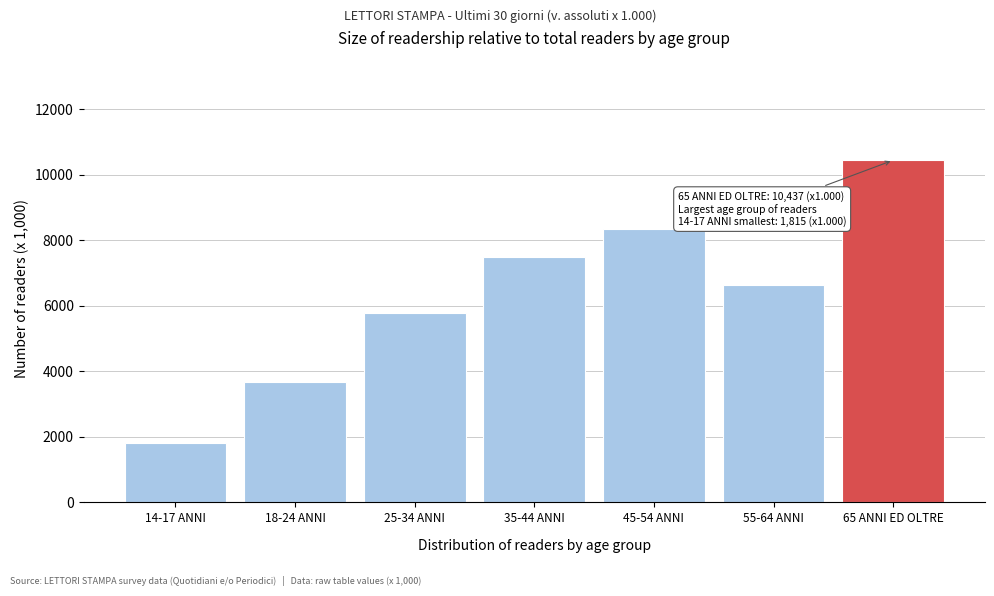

Reading left to right, extract all data points from this chart.

1815	3658	5769	7472	8340	6623	10437